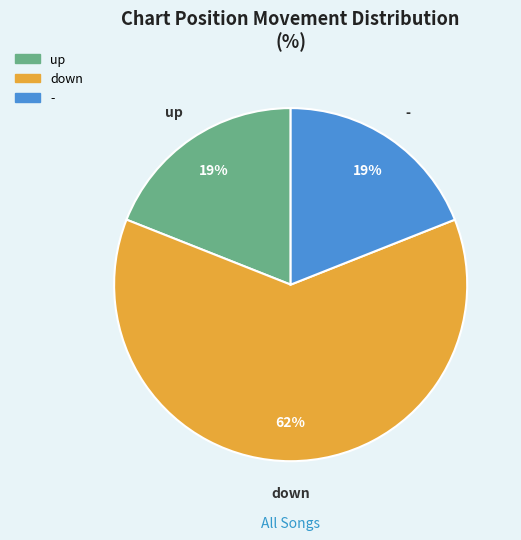

To the nearest percent, what portion does up represent?

19%